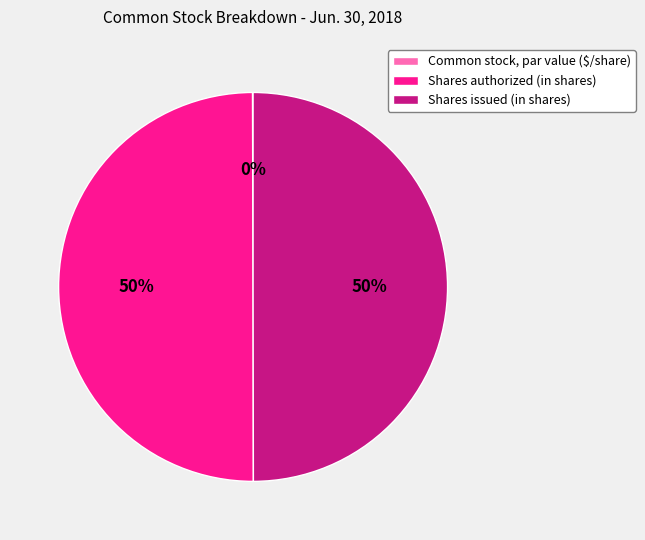

To the nearest percent, what is the difference between the largest and smallest slice percentages?

50%